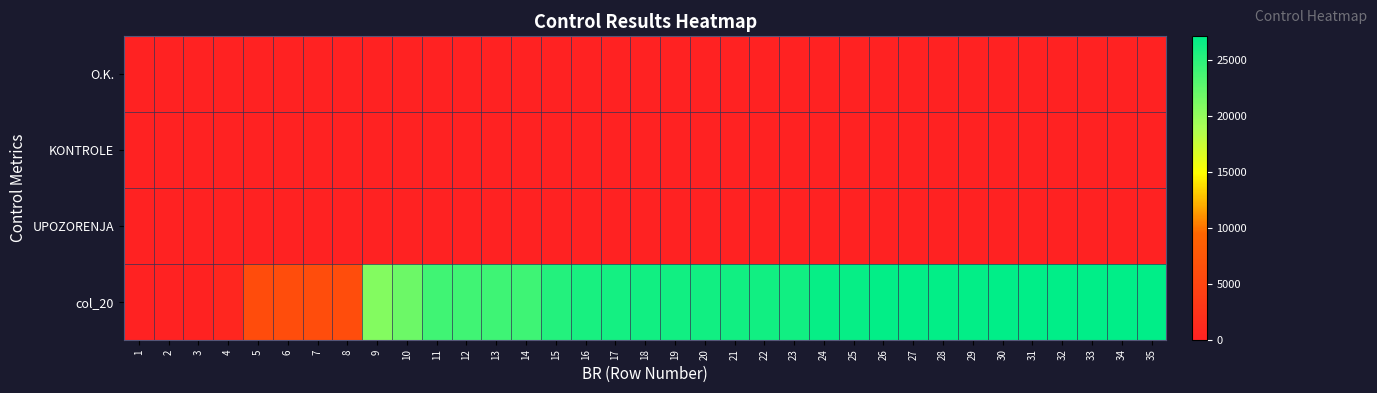

Reading left to right, extract all data points from this chart.

O.K.: 1=1	2=2	3=3	4=4	5=5	6=6	7=7	8=8	9=9	10=10	11=11	12=12	13=13	14=14	15=15	16=16	17=17	18=18	19=19	20=20	21=21	22=22	23=23	24=24	25=25	26=26	27=27	28=28	29=29	30=30	31=31	32=32	33=33	34=34	35=35
KONTROLE: 1=0	2=0	3=0	4=0	5=0	6=0	7=0	8=0	9=0	10=0	11=0	12=0	13=0	14=0	15=0	16=0	17=0	18=0	19=0	20=0	21=0	22=0	23=0	24=0	25=0	26=0	27=0	28=0	29=0	30=0	31=0	32=0	33=0	34=0	35=0
UPOZORENJA: 1=0	2=0	3=0	4=0	5=0	6=0	7=0	8=0	9=0	10=0	11=0	12=0	13=0	14=0	15=0	16=0	17=2	18=0	19=0	20=0	21=0	22=0	23=0	24=0	25=0	26=0	27=0	28=0	29=0	30=0	31=0	32=0	33=0	34=0	35=0
col_20: 1=19	2=35	3=174	4=721	5=6031	6=6040	7=6099	8=6138	9=20833	10=21828	11=23987	12=24027	13=24060	14=24094	15=25353	16=25860	17=26049	18=26161	19=26196	20=26207	21=26215	22=26223	23=26240	24=26725	25=26733	26=26969	27=26977	28=26985	29=26993	30=27038	31=27054	32=27062	33=27095	34=27100	35=27100